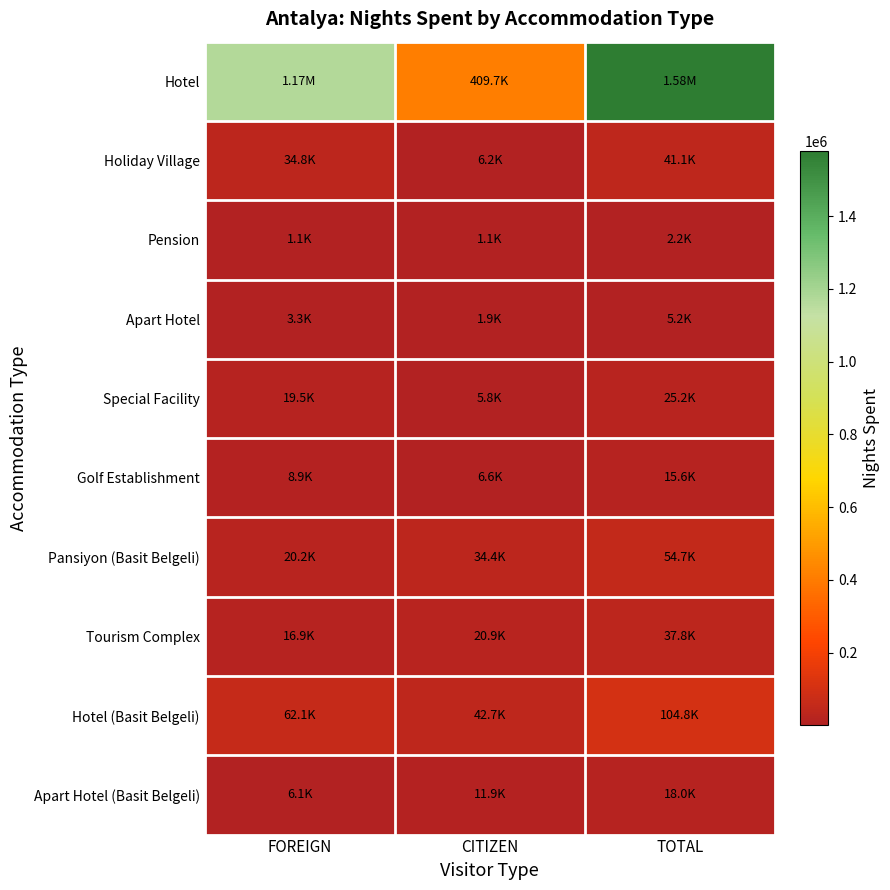

Rank the series by their maximum value, from lowest to highest.

Pension, Apart Hotel, Golf Establishment, Apart Hotel (Basit Belgeli), Special Facility, Tourism Complex, Holiday Village, Pansiyon (Basit Belgeli), Hotel (Basit Belgeli), Hotel